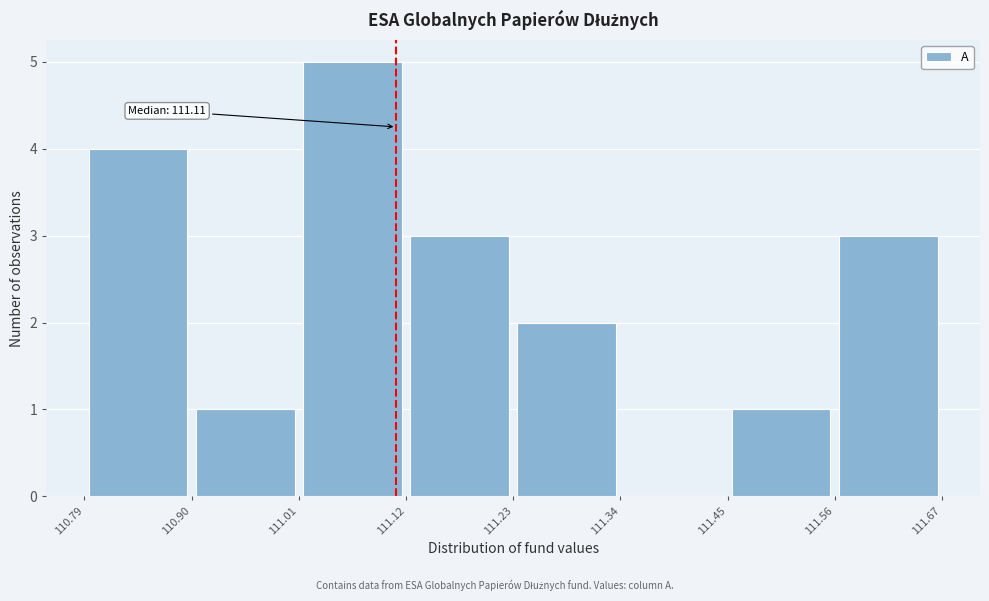

Which range on the x-axis has the tallest bar?

111.01 to 111.12